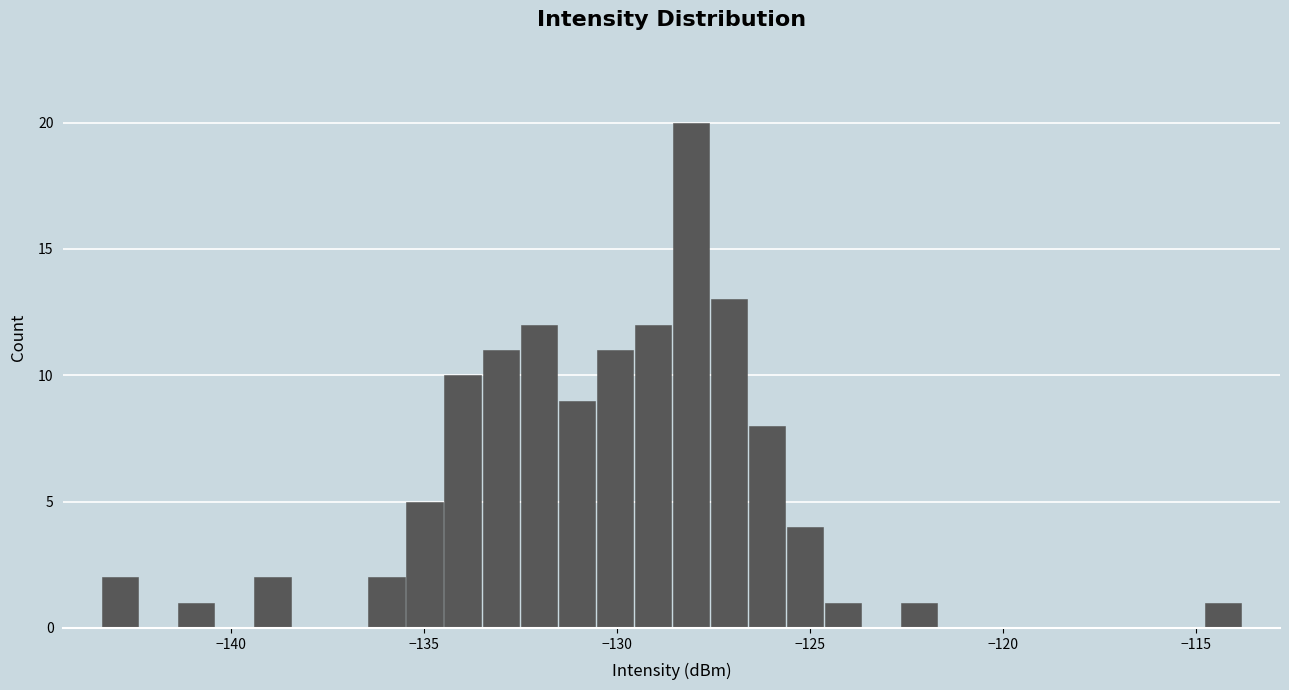

Read against the x-axis, roughly where is the centre of the tallest bar?

-128.0